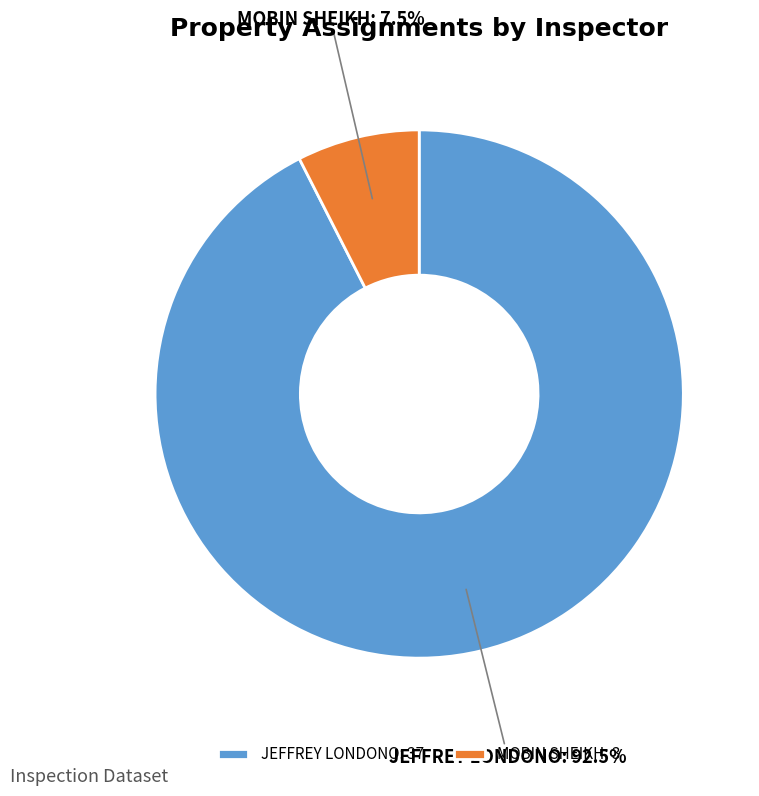

Between MOBIN SHEIKH and JEFFREY LONDONO, which is larger?

JEFFREY LONDONO